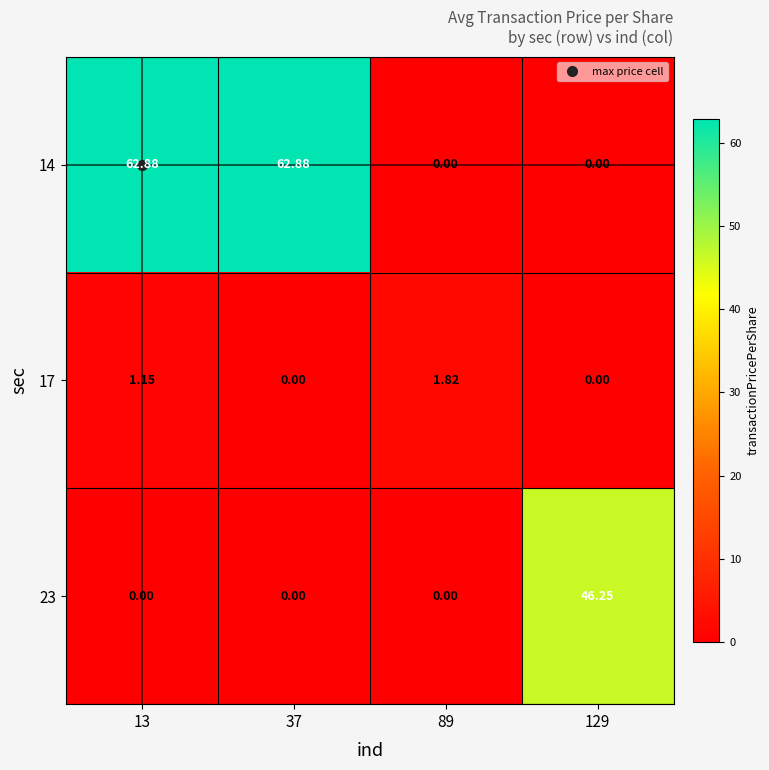

Is the value of 14 at 13 greater than the value of 17 at 37?

Yes